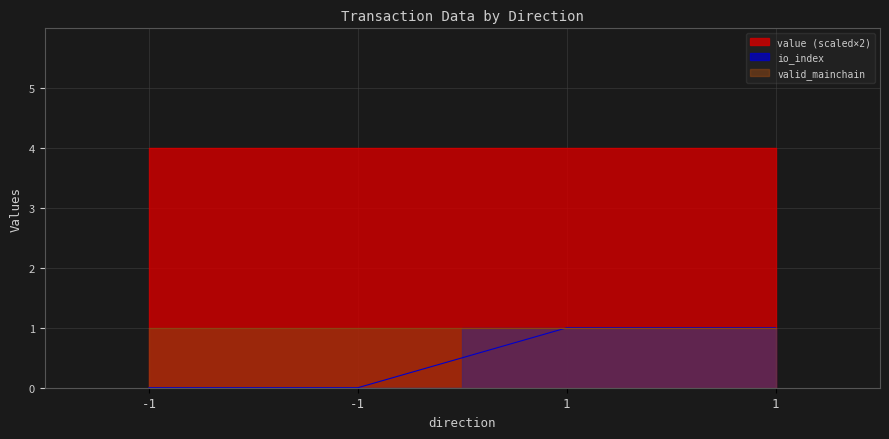

Reading left to right, what are all the values shown in this chart?

io_index: 0.0	0.0	1.0	1.0
valid_mainchain: 1.0	1.0	1.0	1.0
value: 2.0	2.0	2.0	2.0